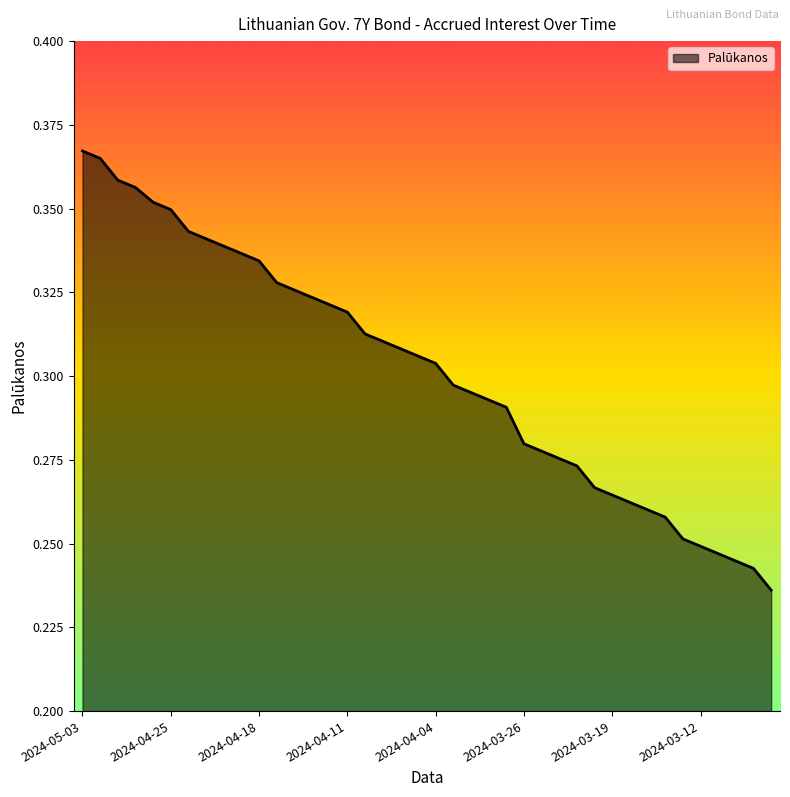

List the labels in order of value, largest first.

2024-05-03, 2024-05-02, 2024-04-30, 2024-04-29, 2024-04-26, 2024-04-25, 2024-04-24, 2024-04-23, 2024-04-22, 2024-04-19, 2024-04-18, 2024-04-17, 2024-04-16, 2024-04-15, 2024-04-12, 2024-04-11, 2024-04-10, 2024-04-09, 2024-04-08, 2024-04-05, 2024-04-04, 2024-04-03, 2024-04-02, 2024-03-28, 2024-03-27, 2024-03-26, 2024-03-25, 2024-03-22, 2024-03-21, 2024-03-20, 2024-03-19, 2024-03-18, 2024-03-15, 2024-03-14, 2024-03-13, 2024-03-12, 2024-03-11, 2024-03-08, 2024-03-07, 2024-03-06